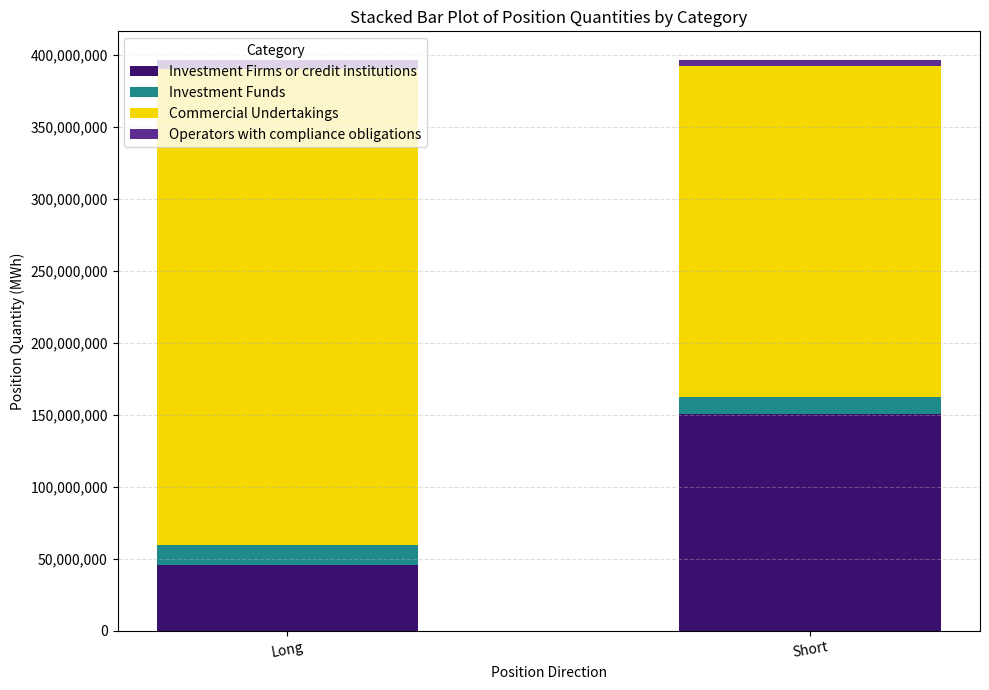

The Investment Firms or credit institutions series shows 45475142 at Long. True or false?

True